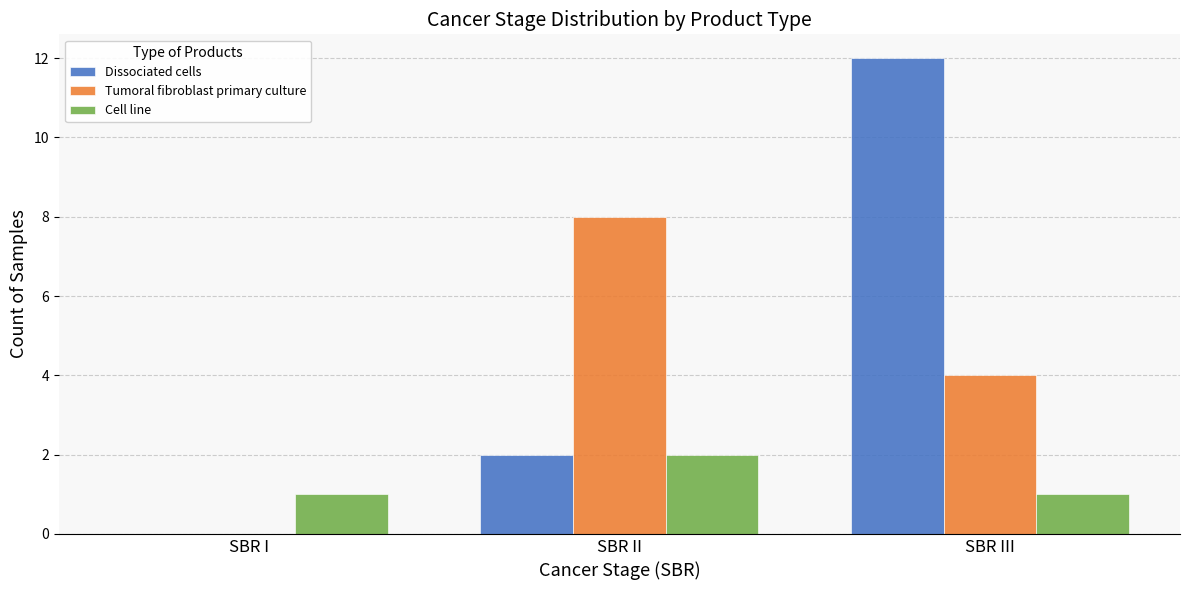

The Dissociated cells series shows 0 at SBR I. True or false?

True